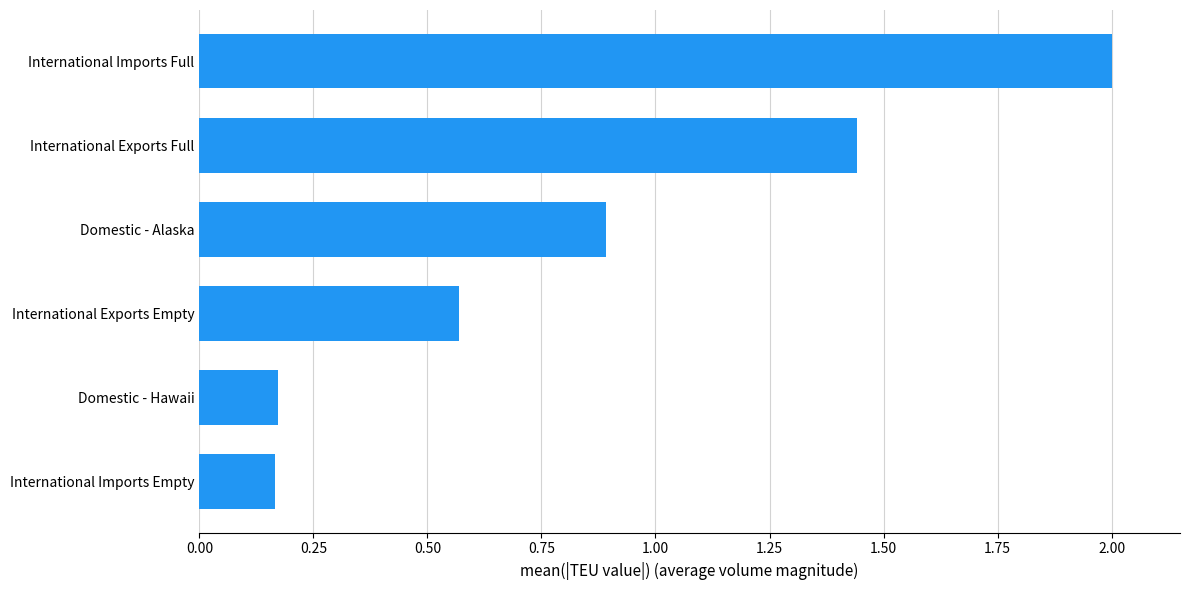

The chart shows a value of 0.0 at Domestic - Hawaii. True or false?

False